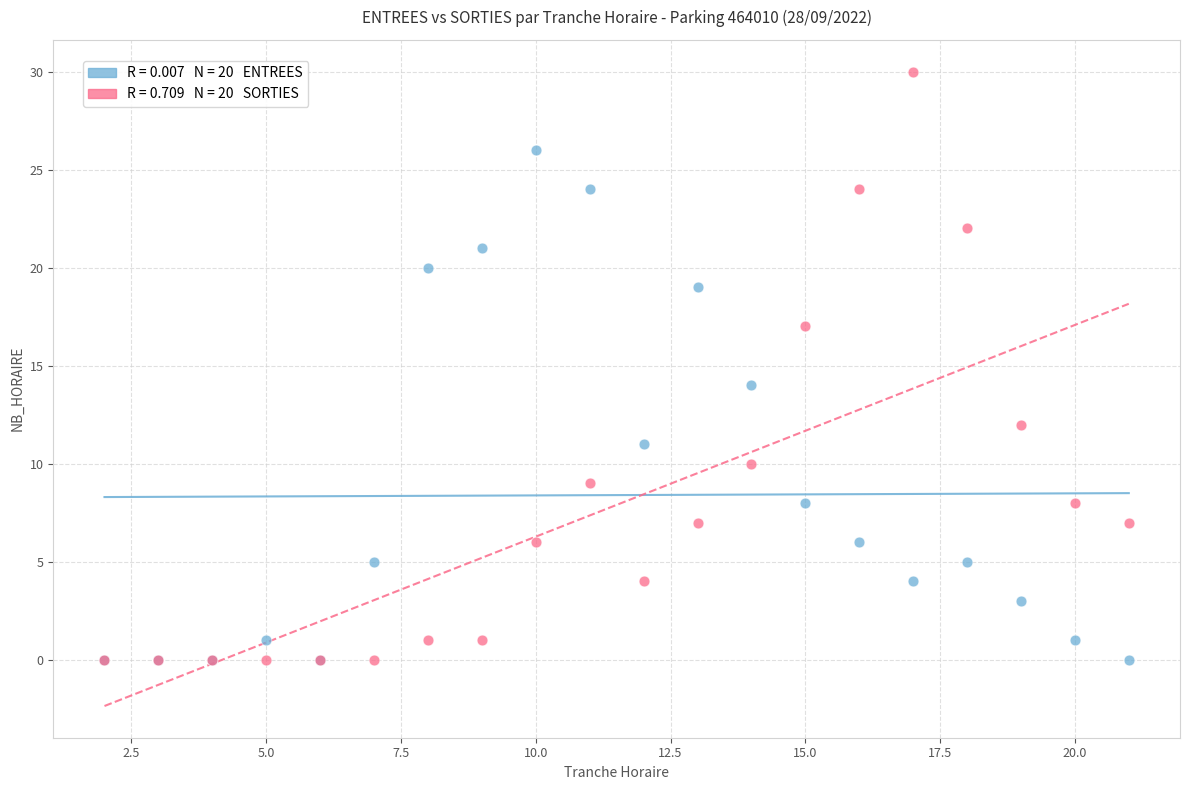

Across all series, what Y value is closest to 15?

14